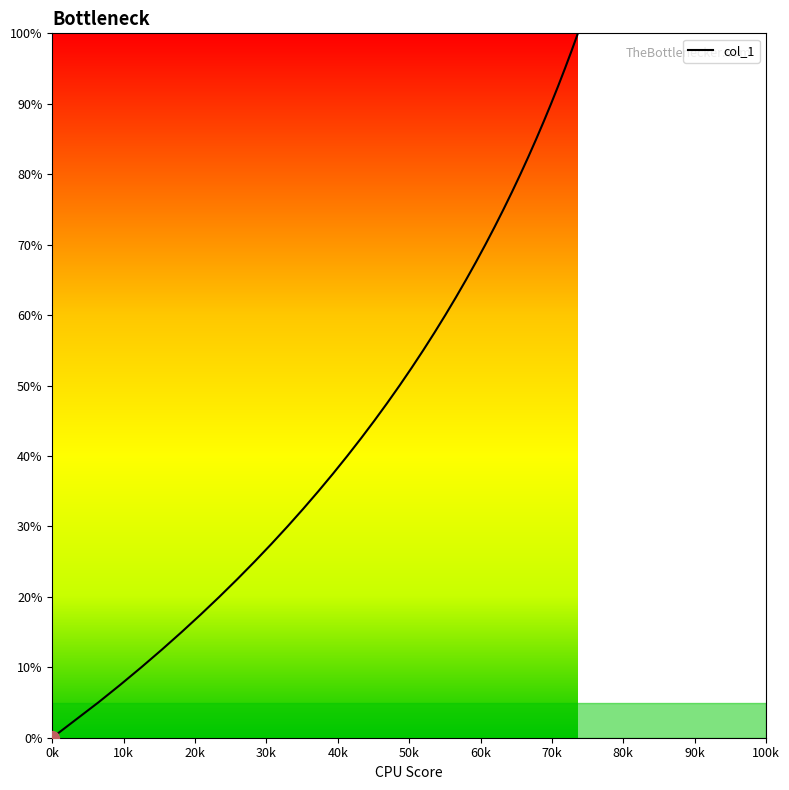

What is the sum of all values?

2047.5